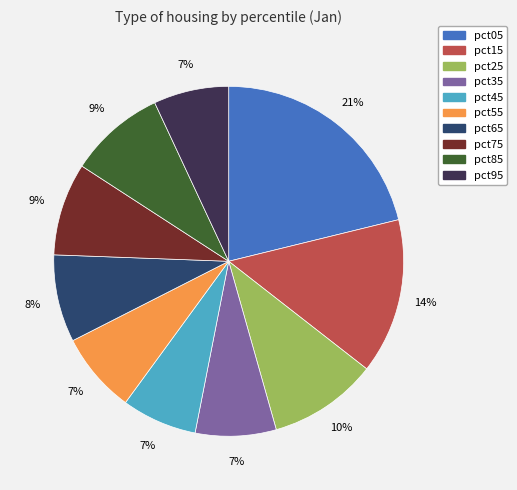

Is it true that pct45 is 1% of the pie?

False